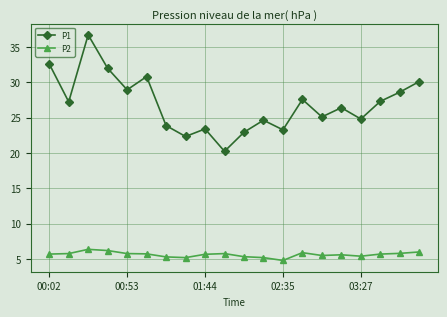

List the series in order of their overall mean, highest first.

P1, P2